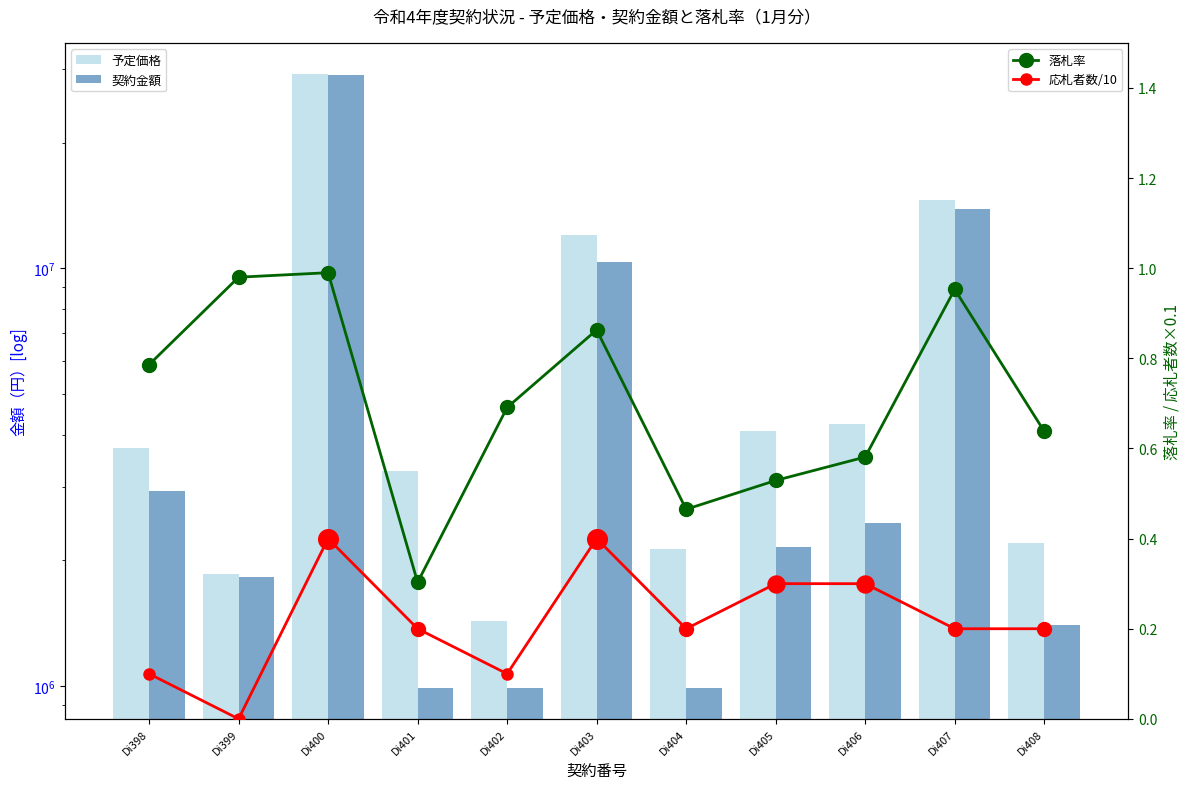

Which series has the largest Y range (max minus min)?

契約金額